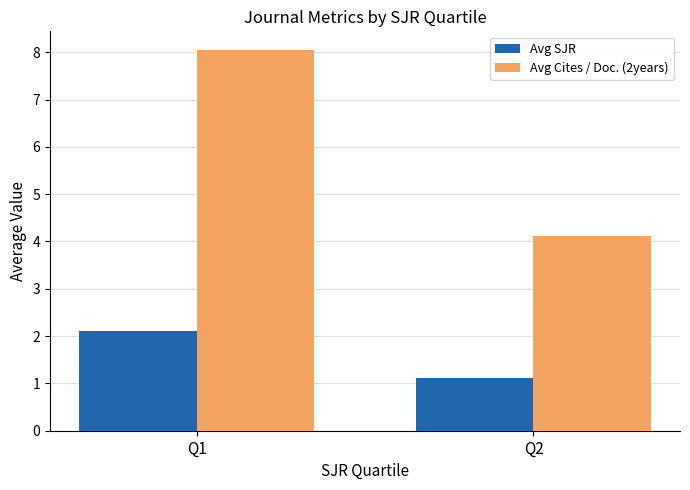

At which category is the sum across all series the highest?

Q1